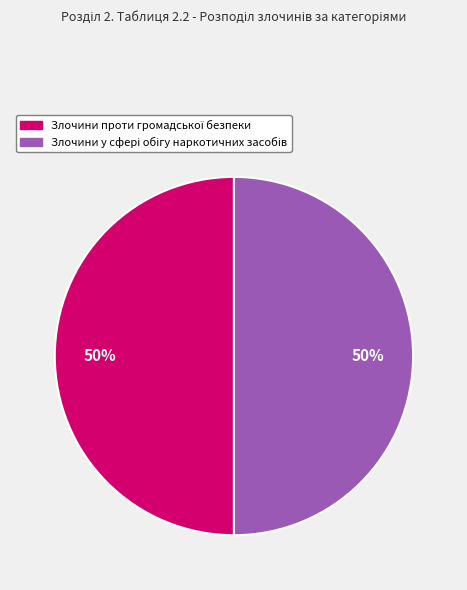

Count the number of slices in the pie.

2